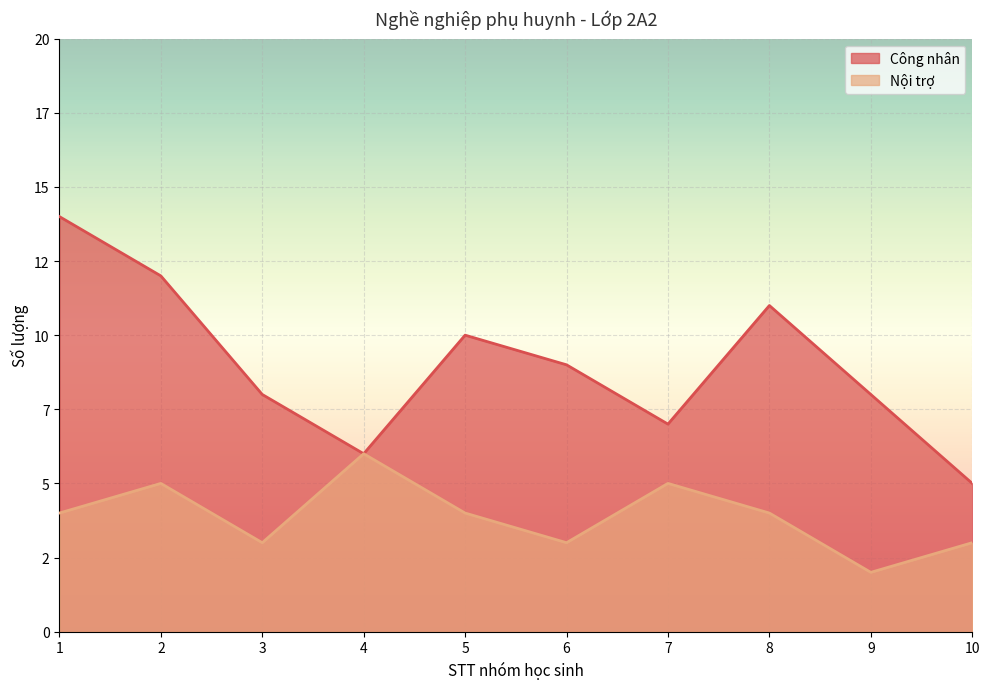

How many lines are shown in the chart?

2